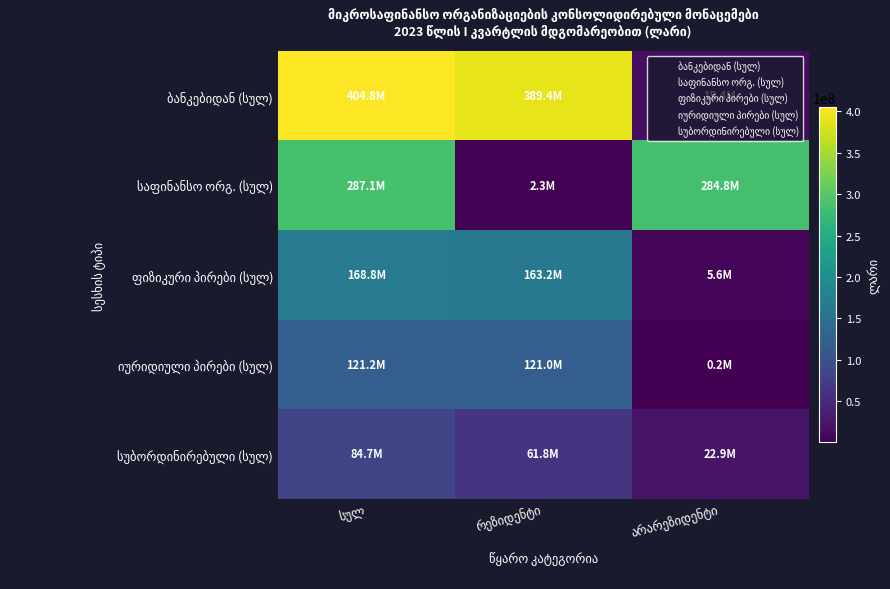

What is the total value across all series at რეზიდენტი?

737687369.4